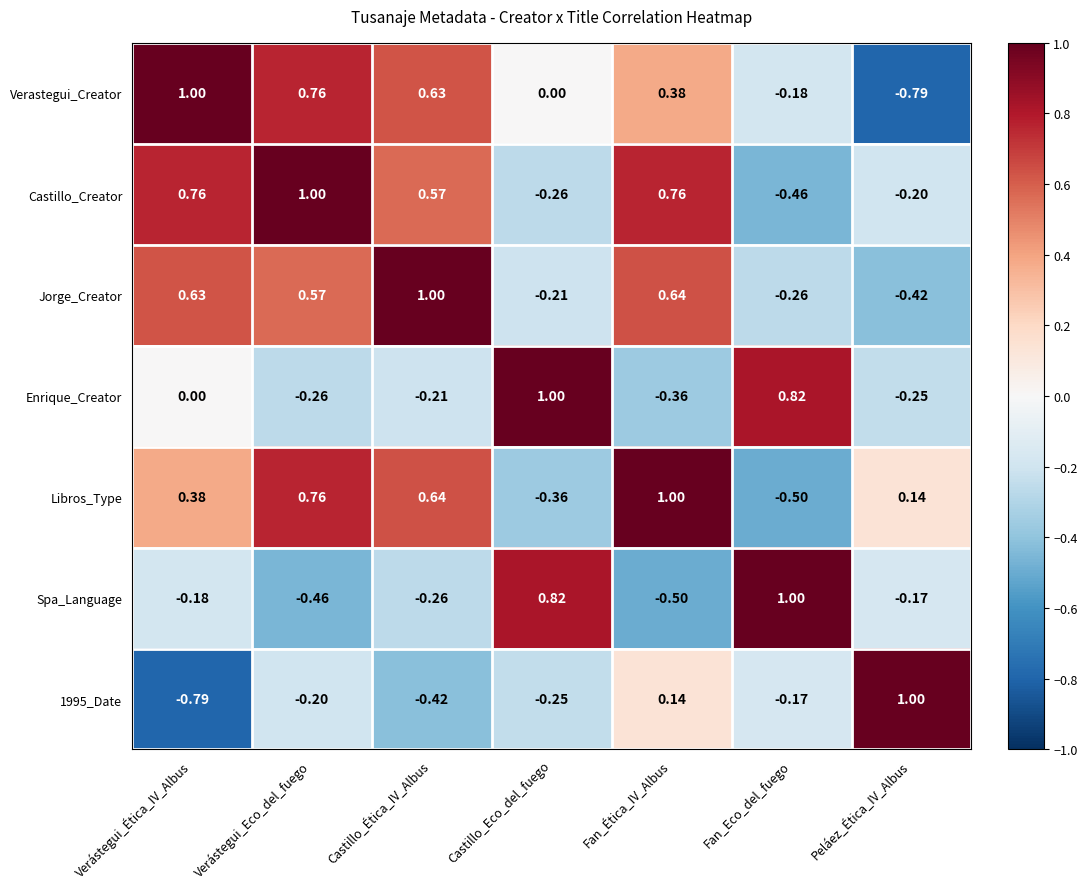

Which series has the largest total across all categories?

Castillo_Creator